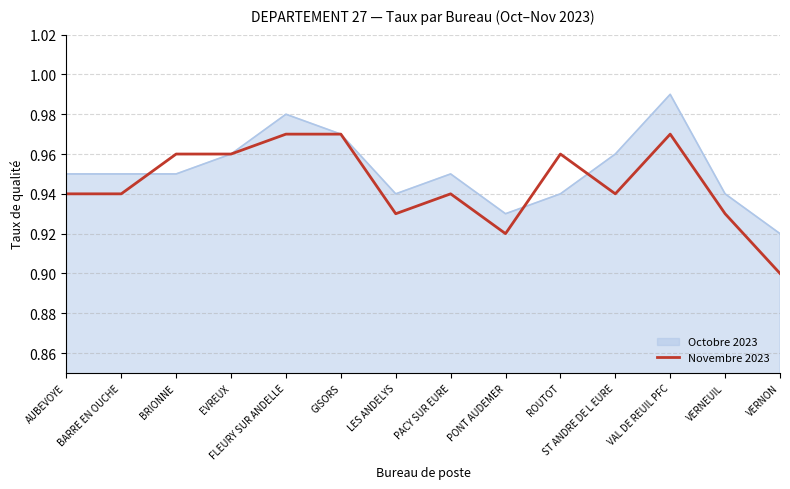

List the series in order of their peak value, highest first.

Octobre 2023, Novembre 2023